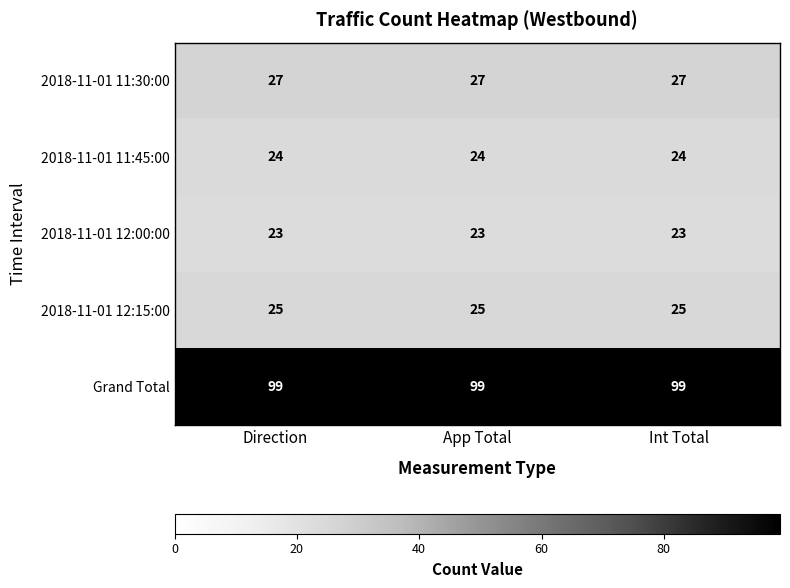

What is the spread (max minus min) of values at Int Total?

76